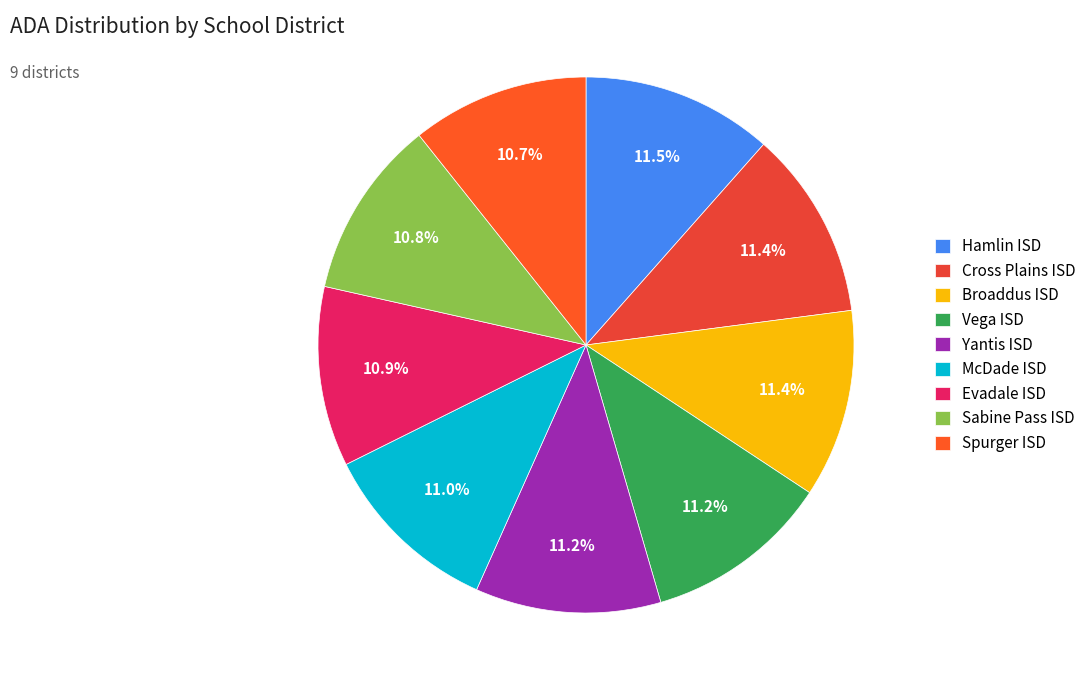

Count the number of slices in the pie.

9